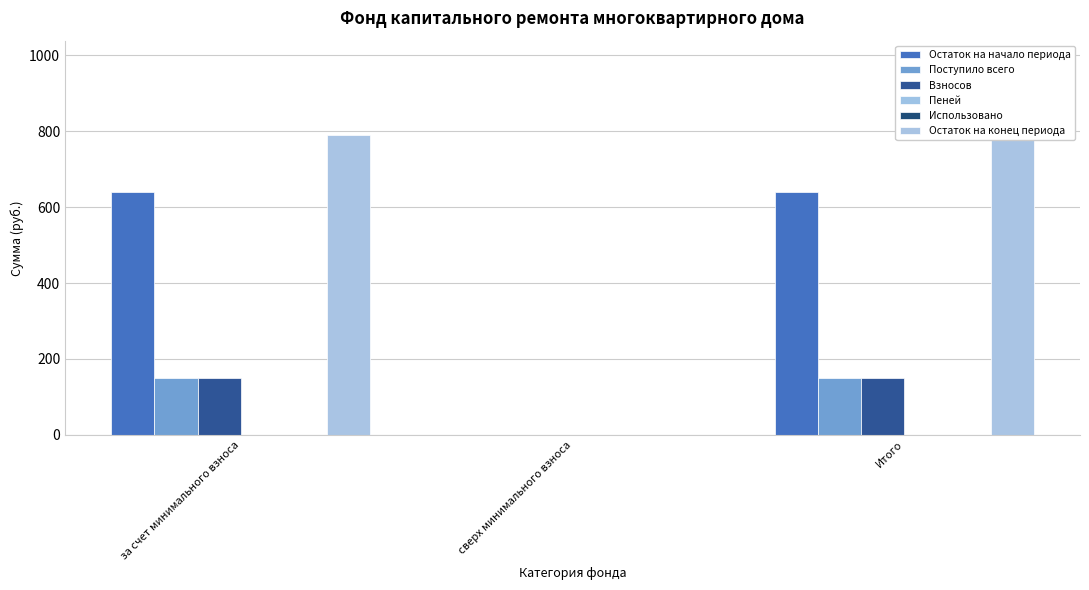

Rank the categories by Остаток на конец периода value from highest to lowest.

за счет минимального взноса, Итого, сверх минимального взноса